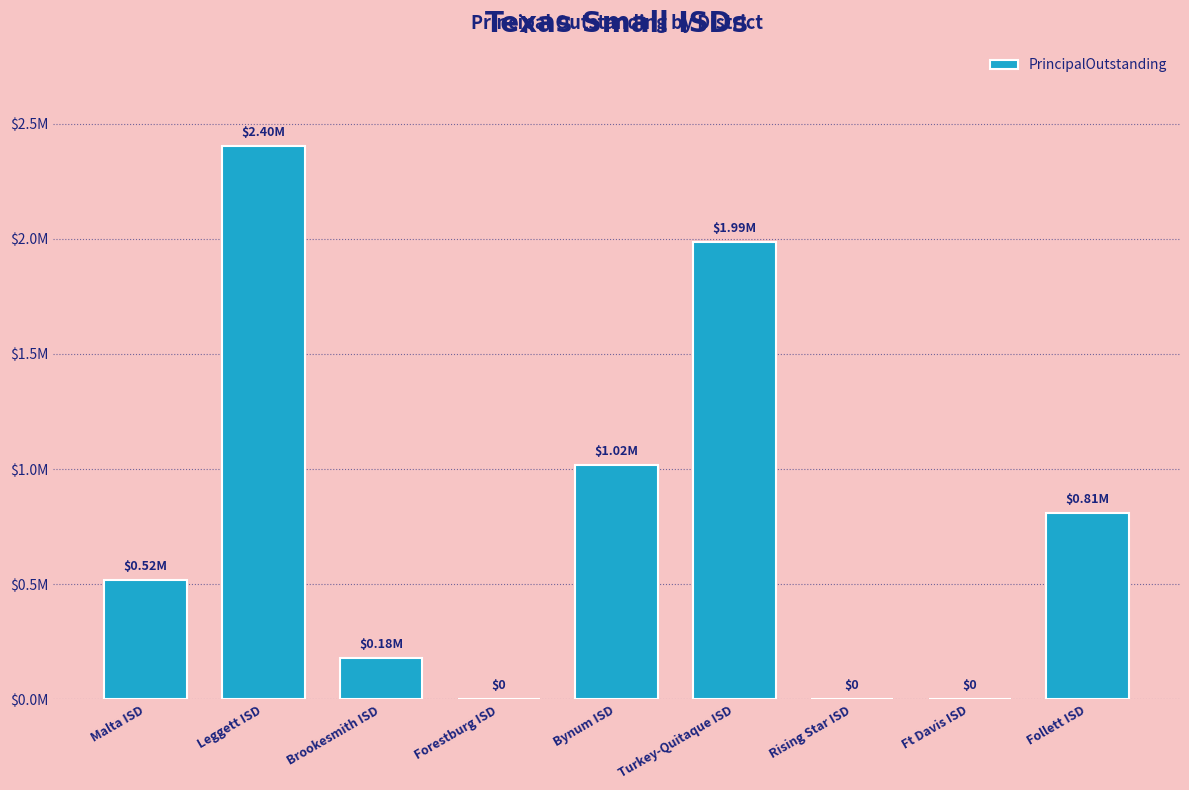

What is the average value?

768667